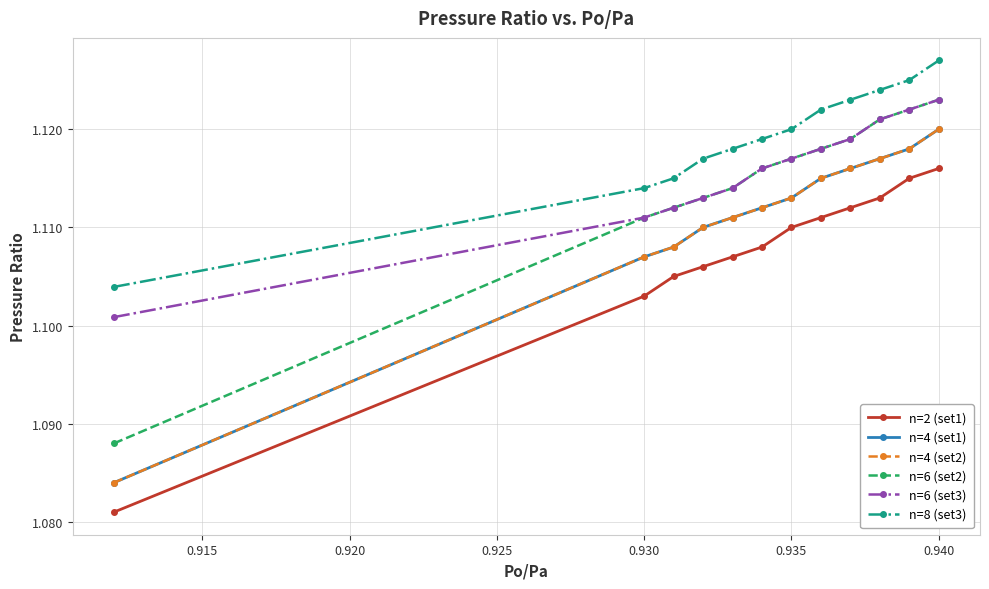

True or false: n=6 (set2) has more than 0 interior local peaks.

False